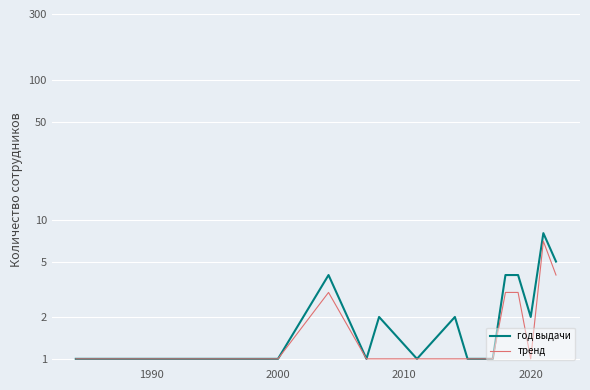

Reading left to right, what are all the values shown in this chart?

год выдачи: 1	1	1	1	4	1	2	1	2	1	1	1	4	4	2	8	5
тренд: 1	1	1	1	3	1	1	1	1	1	1	1	3	3	1	7	4